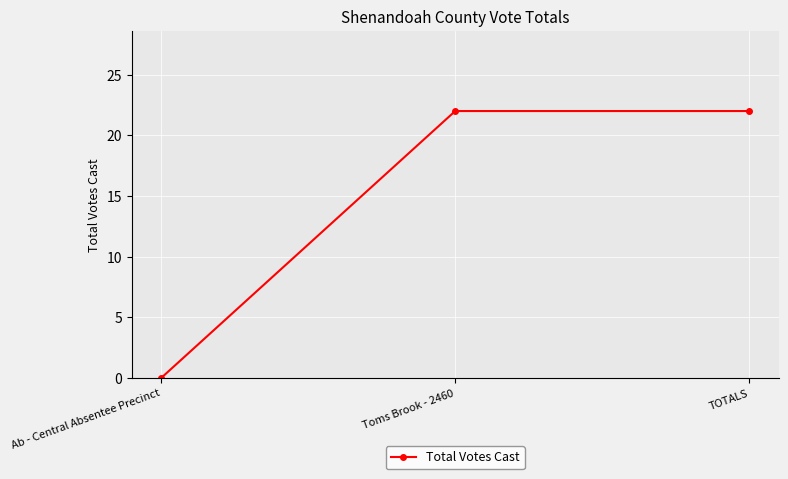

Reading left to right, extract all data points from this chart.

Ab - Central Absentee Precinct=0	Toms Brook - 2460=22	TOTALS=22